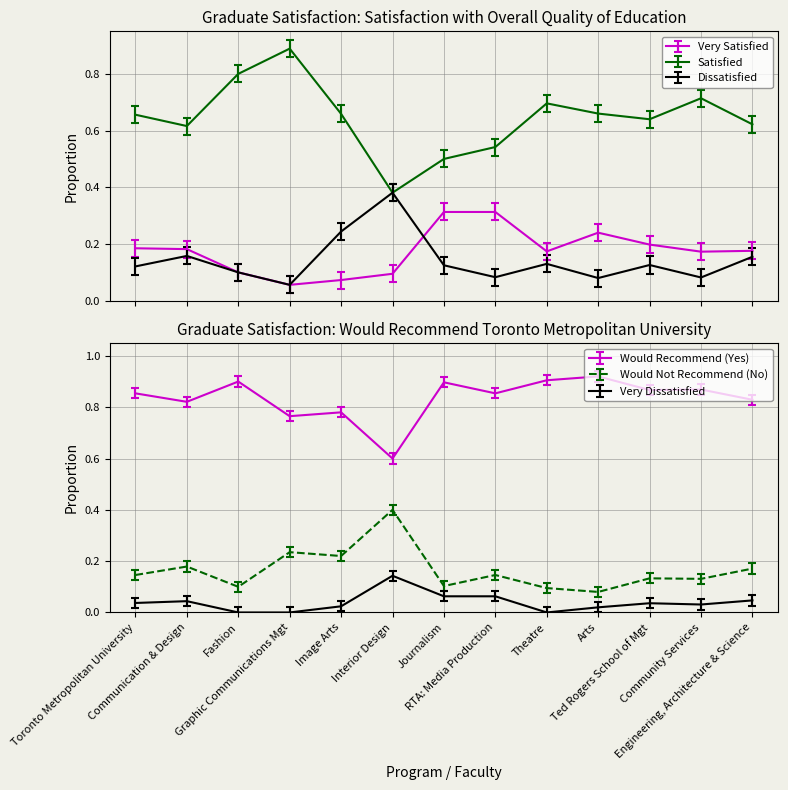

The value of Would Not Recommend (No) at Journalism is 1.5. True or false?

False